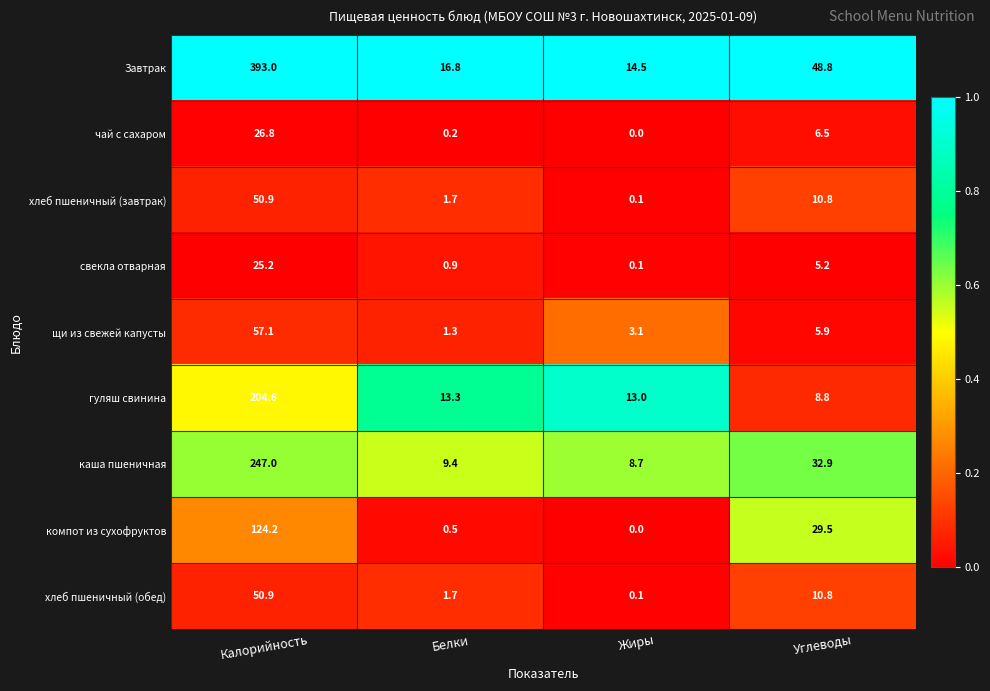

What is the difference between the maximum and minimum values in the чай с сахаром series?

26.8